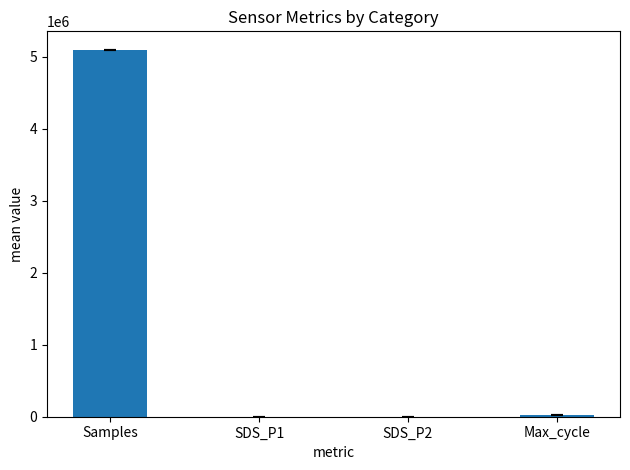

What is the difference between the values at SDS_P1 and SDS_P2?

7.4